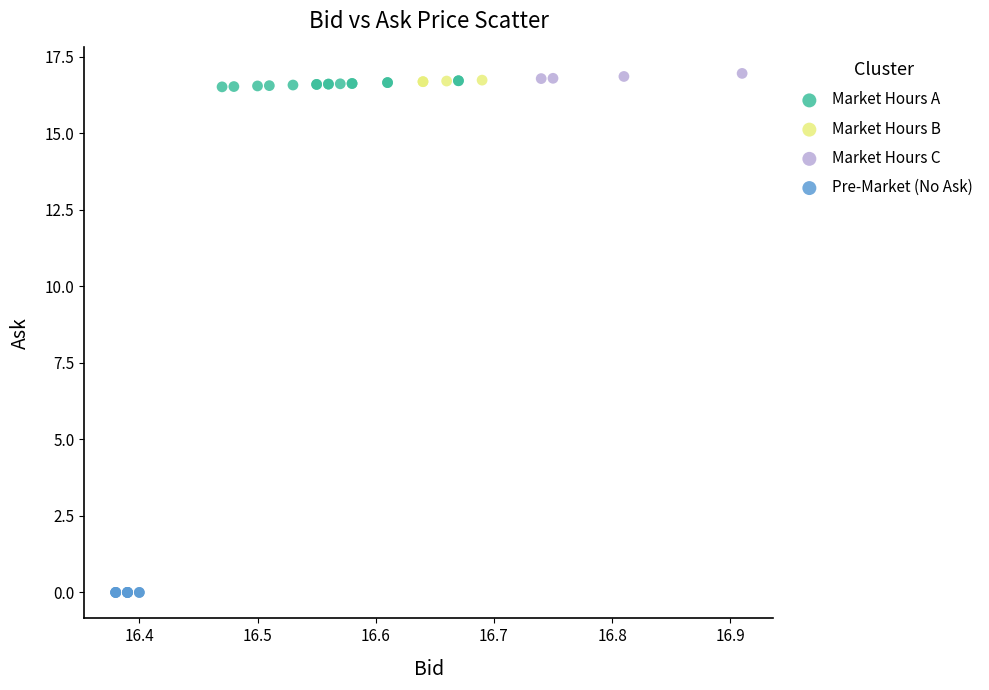

Which series contains the lowest Y value?

Pre-Market (No Ask)